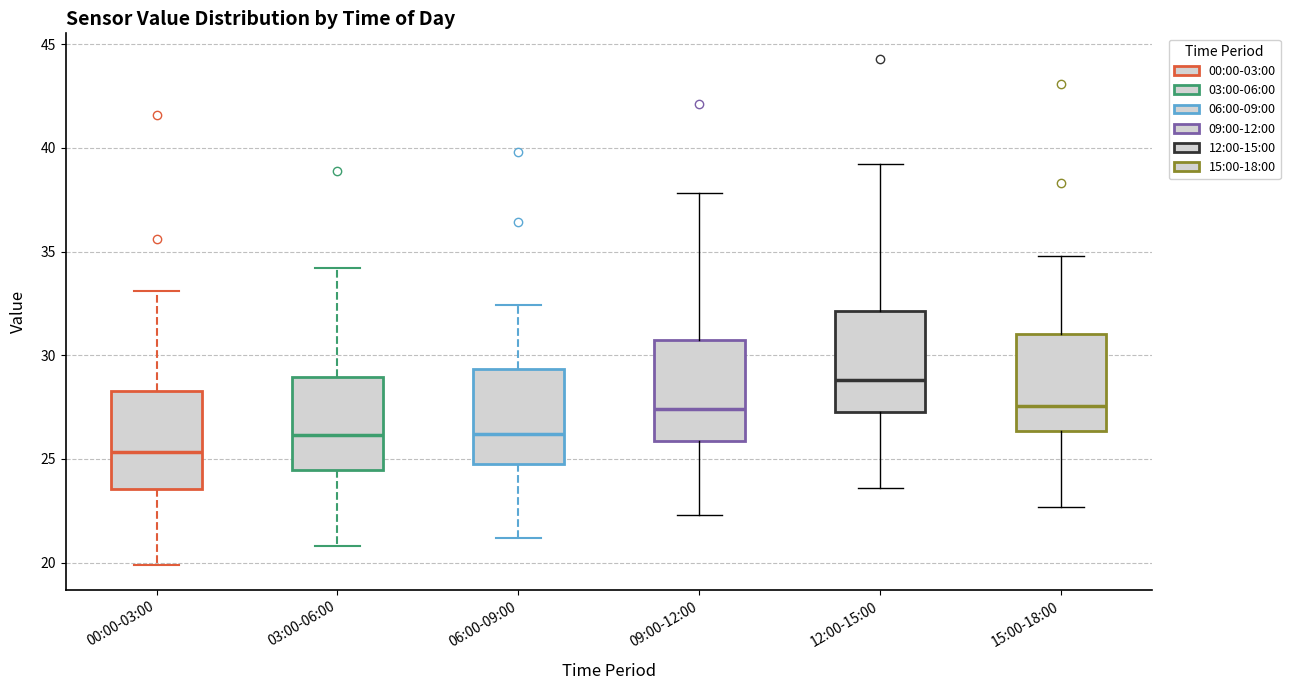

Where is the upper edge of the box for 15:00-18:00 on the y-axis? The values are not printed on the chart, so give them approximately, as read against the axis.

31.0